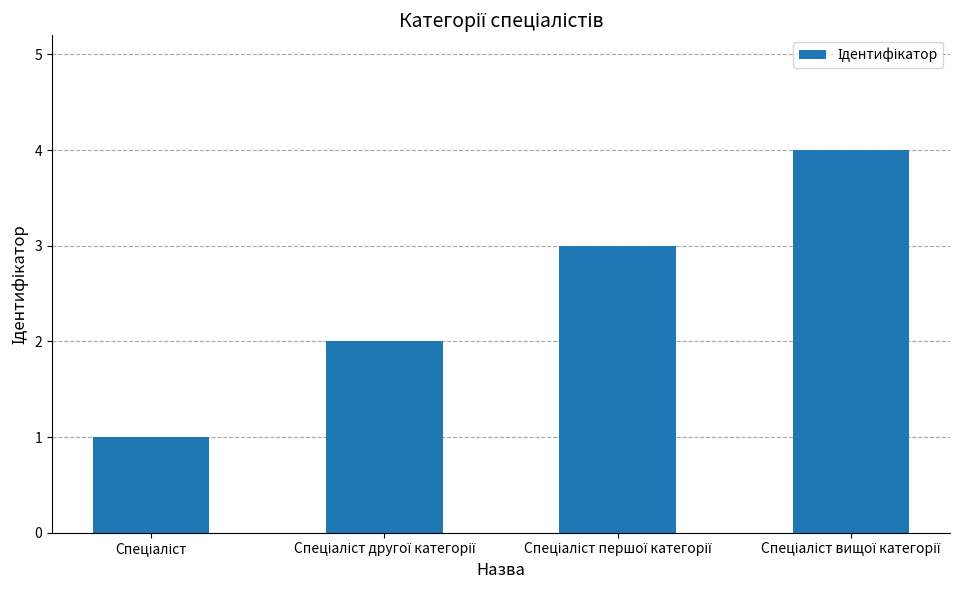

What is the difference between the maximum and minimum values?

3